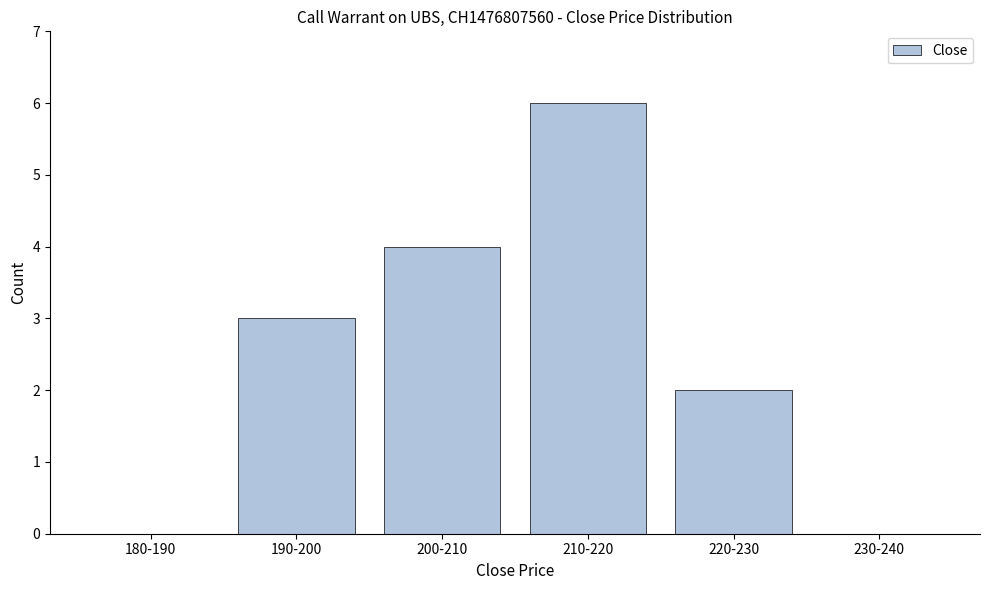

Reading left to right, list all the values displayed in this chart.

180-190=0	190-200=3	200-210=4	210-220=6	220-230=2	230-240=0